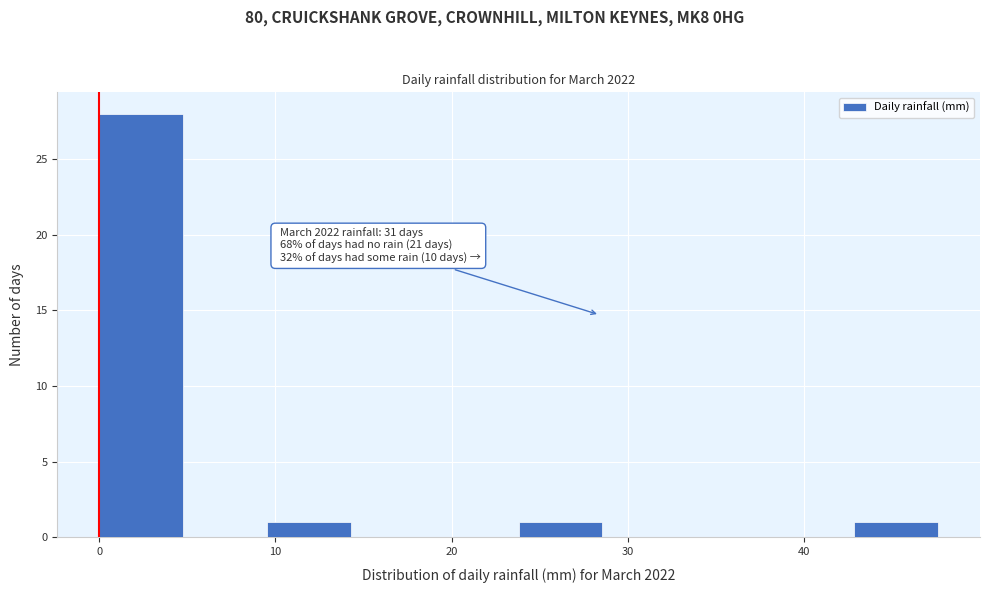

Over which range of the x-axis is the bar tallest?

0 to 5